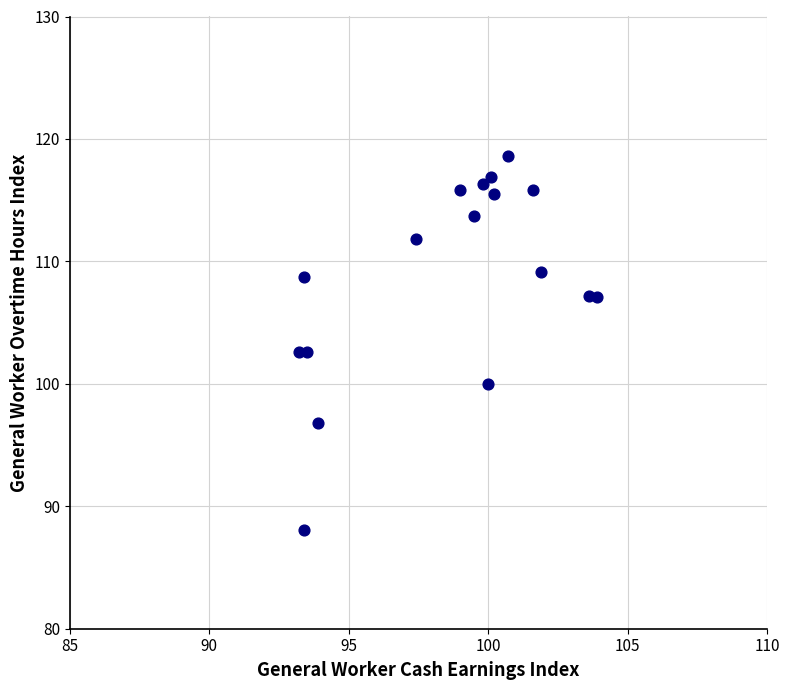

What is the range of Y values (max minus min)?

30.5